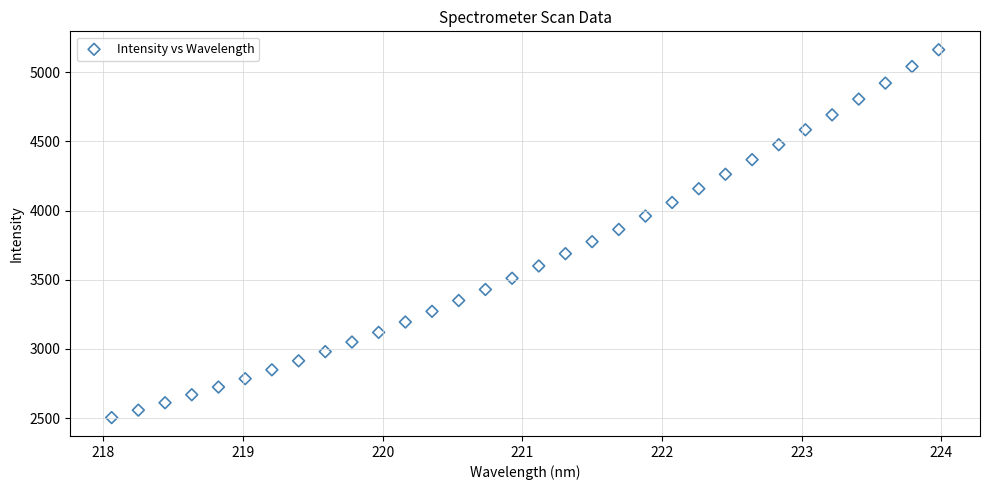

What is the range of Y values (max minus min)?

2658.9